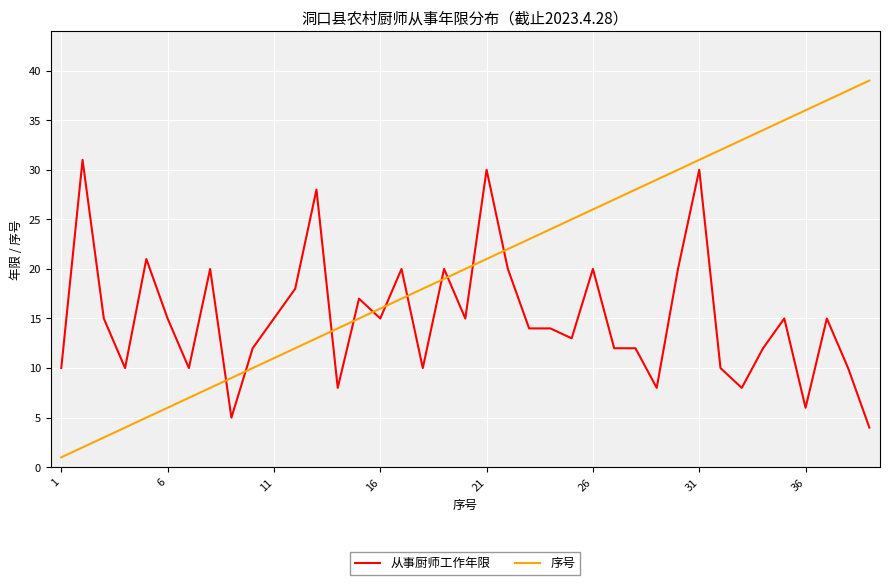

Which series has the largest range (max minus min)?

序号